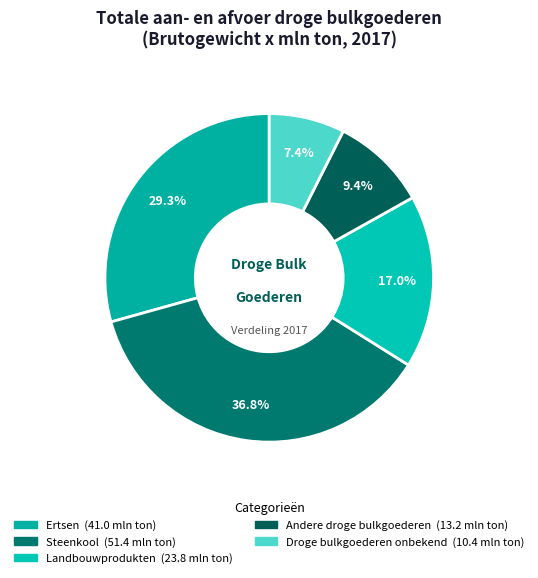

To the nearest percent, what is the difference between the largest and smallest slice percentages?

29%